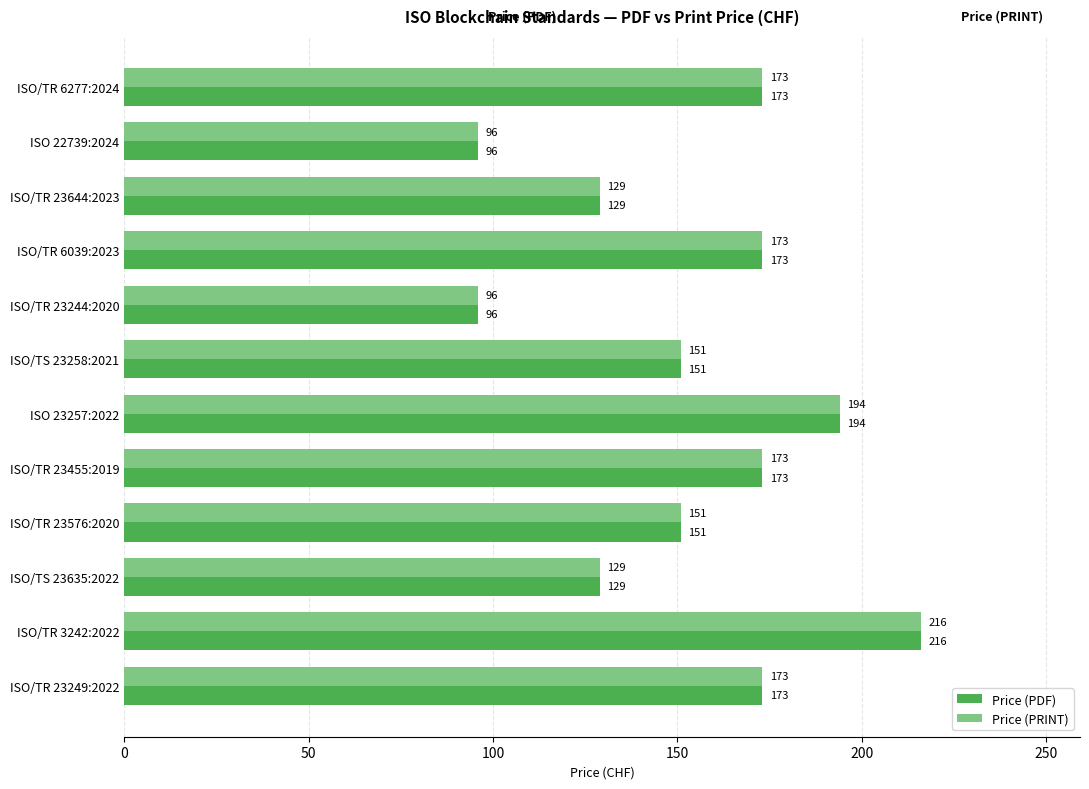

True or false: Price (PRINT) has a value of 129 at ISO/TR 23644:2023.

True